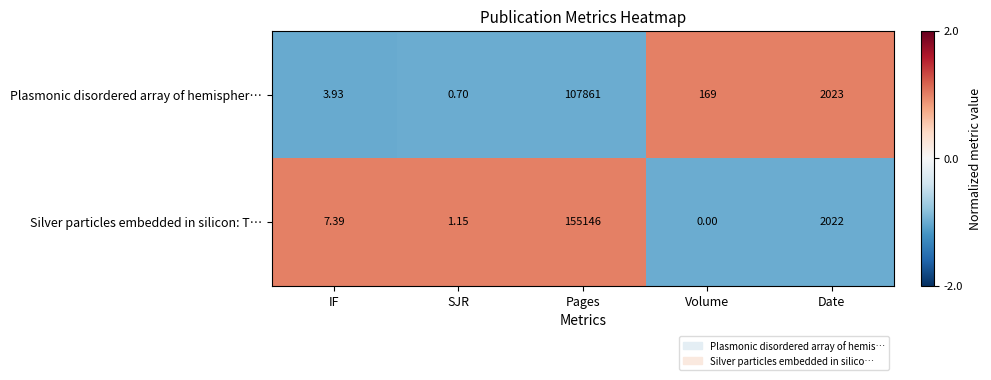

List the series in order of their peak value, highest first.

Silver particles embedded in silicon: T…, Plasmonic disordered array of hemispher…